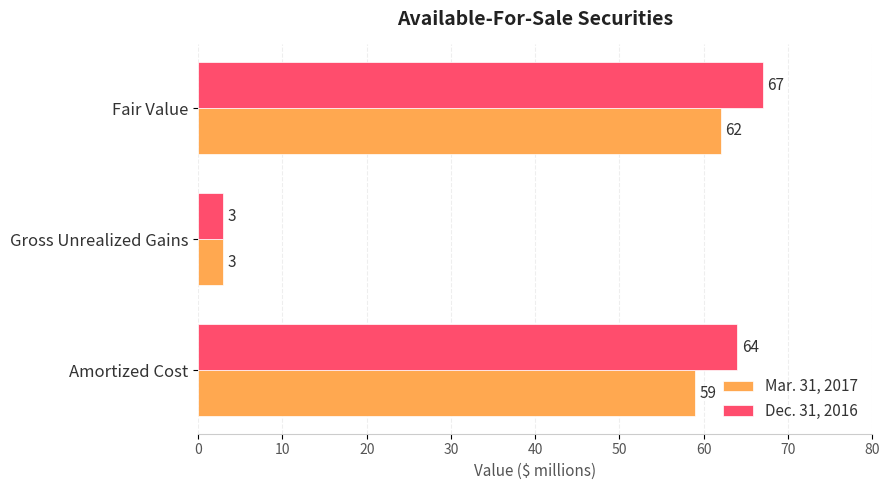

Which series has the largest range (max minus min)?

Dec. 31, 2016